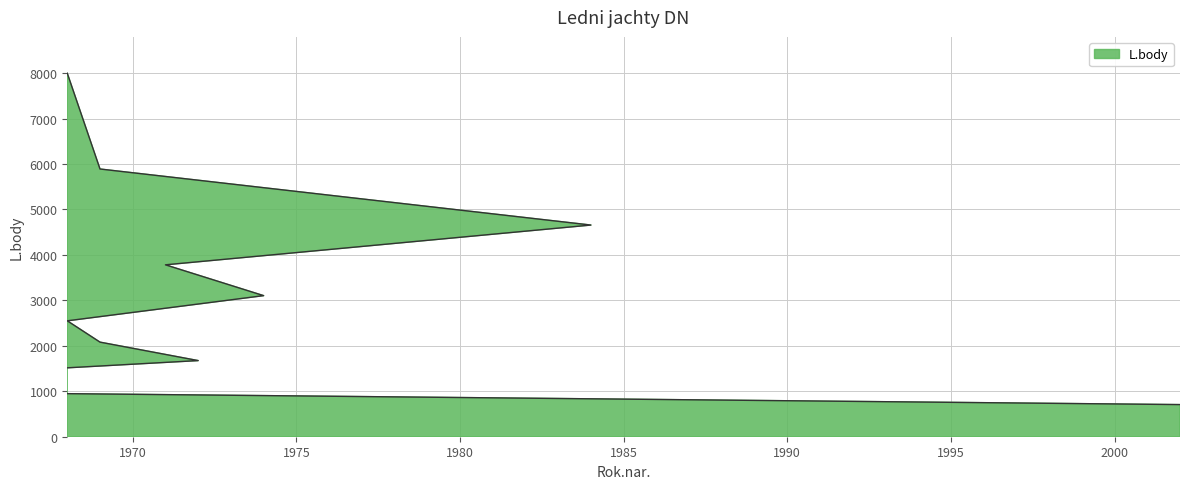

What is the change in value from 1971 to 1963?

-2465